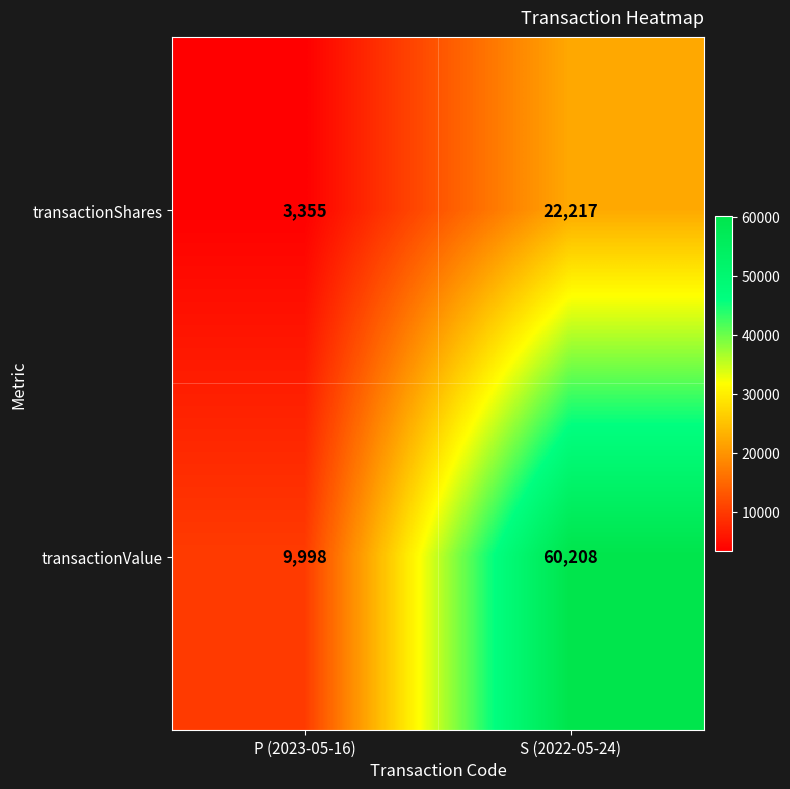

Which label corresponds to the smallest value in the chart?

P (2023-05-16)